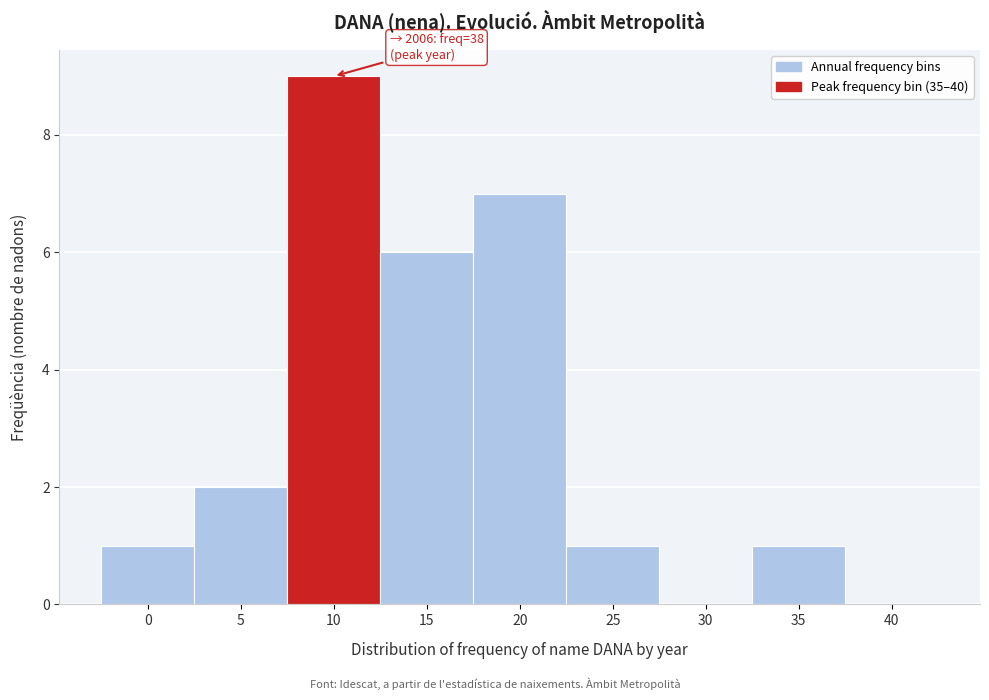

Reading left to right, extract all data points from this chart.

0=1	5=2	10=9	15=6	20=7	25=1	30=0	35=1	40=0